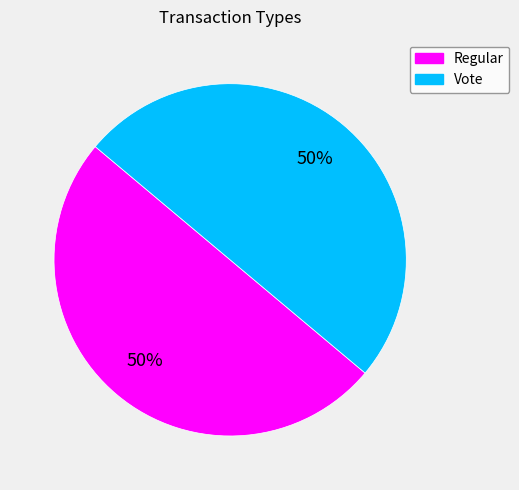

What percentage is the Regular slice, to the nearest percent?

50%